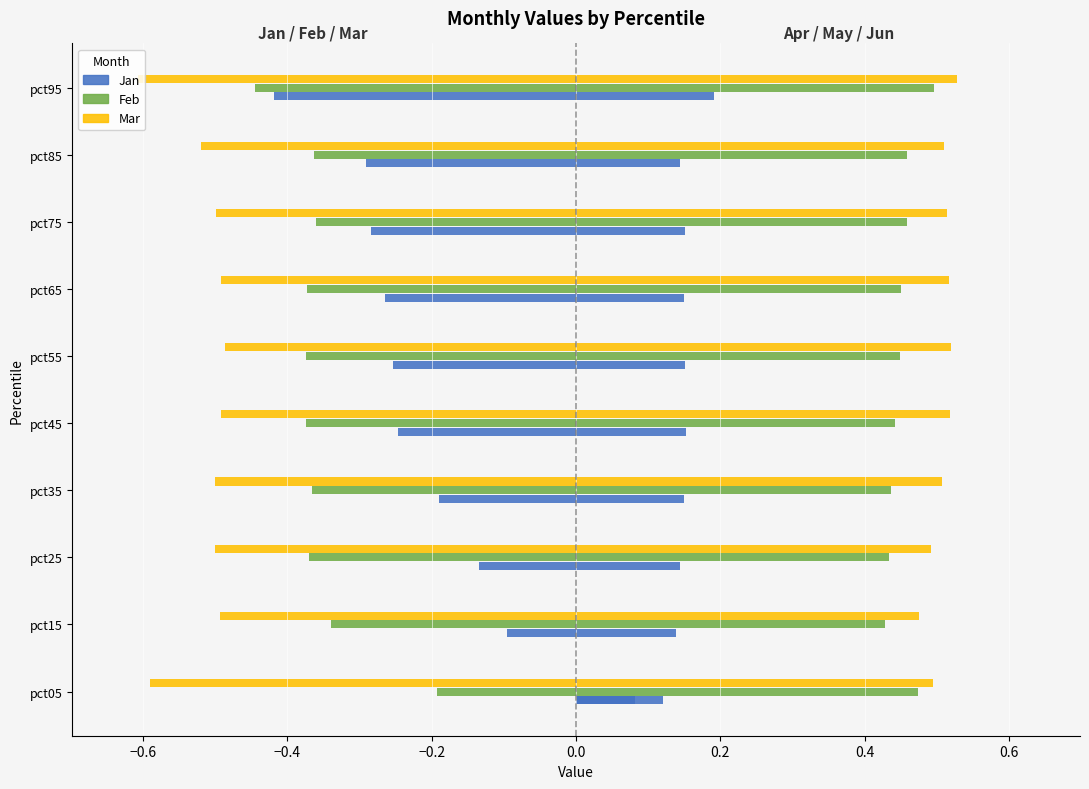

What is the value of the Jan bar at the 9th from the left?

-0.3